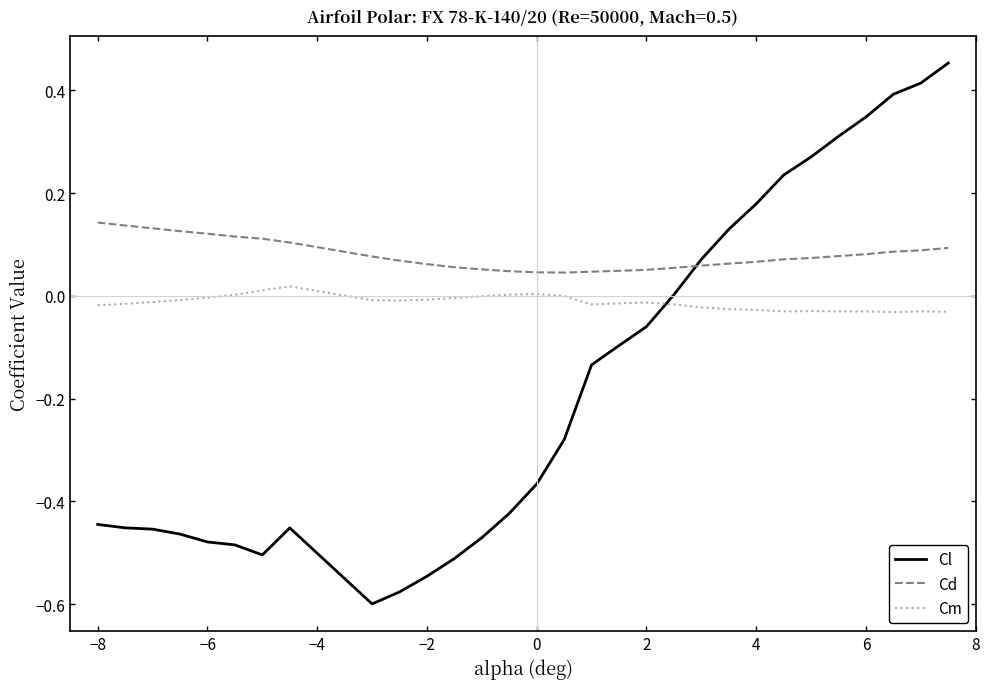

Which series has the widest spread of values?

Cl